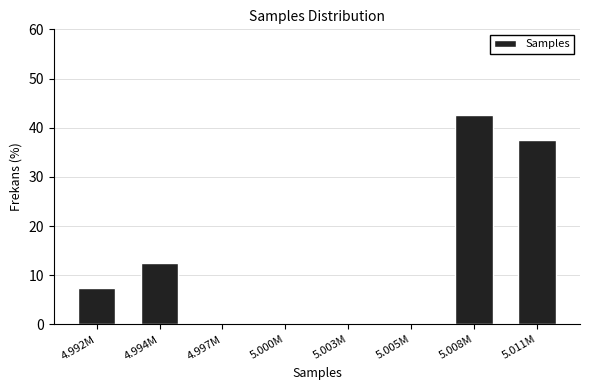

Reading left to right, extract all data points from this chart.

4.992M=7.5	4.994M=12.5	4.997M=0.0	5.000M=0.0	5.003M=0.0	5.005M=0.0	5.008M=42.5	5.011M=37.5